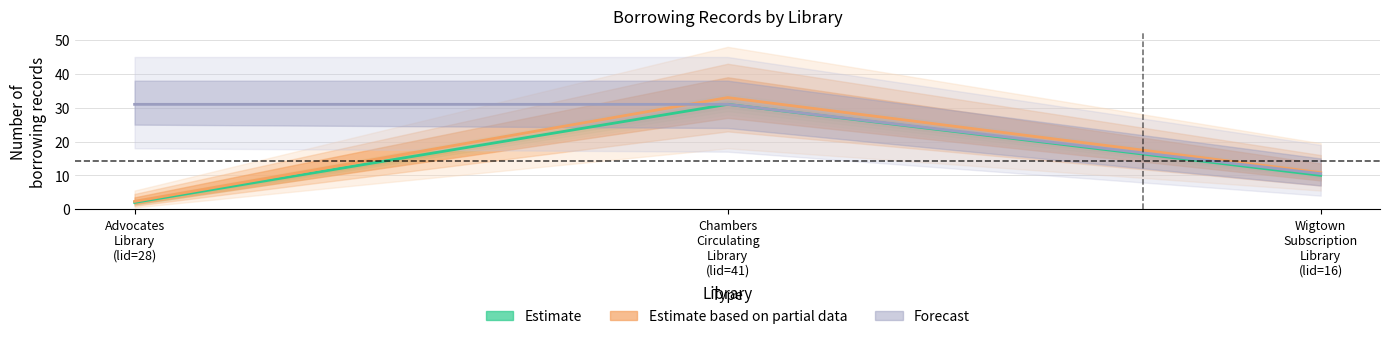

What is the difference between the maximum and minimum values in the Estimate based on partial data series?

30.7